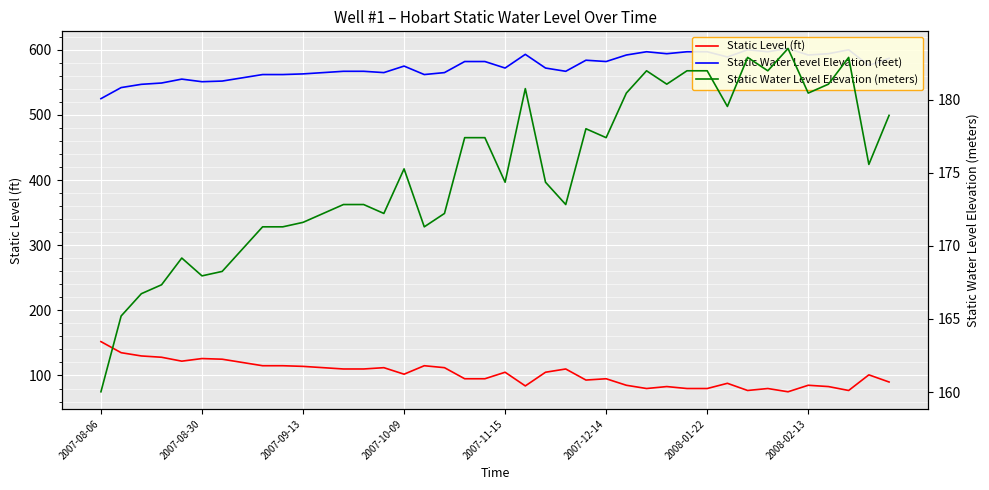

Rank the series by their average value, from lowest to highest.

Static Level (ft), Static Water Level Elevation (meters), Static Water Level Elevation (feet)